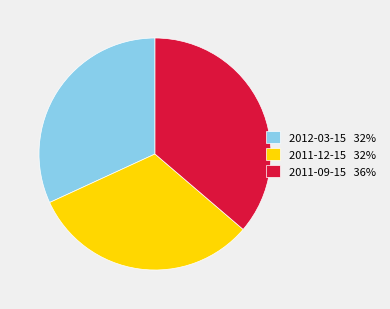

Is the sum of 2011-12-15 32% and 2012-03-15 32% greater than half?

Yes